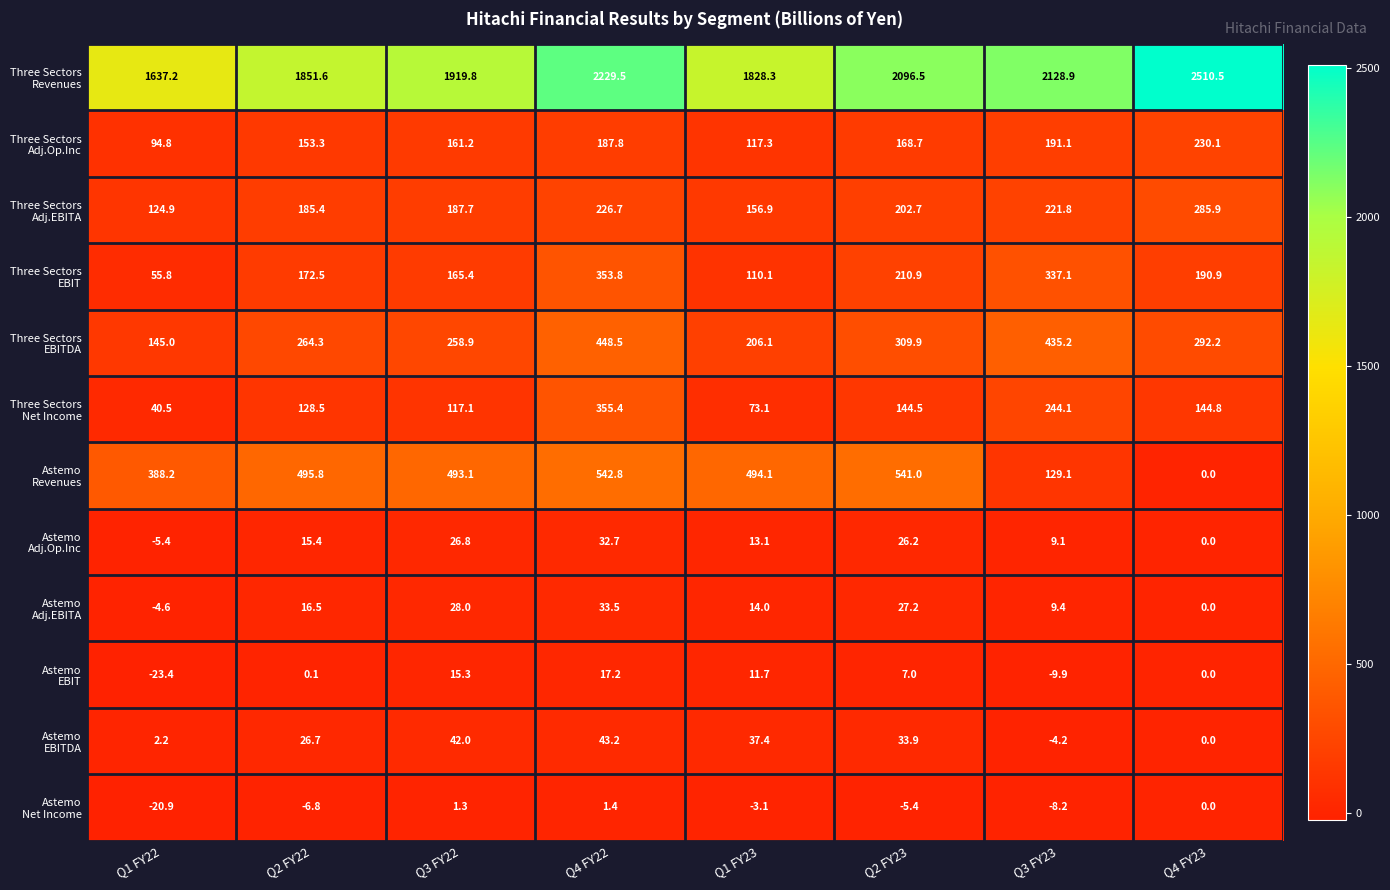

At which category is the sum across all series the highest?

Q4 FY22